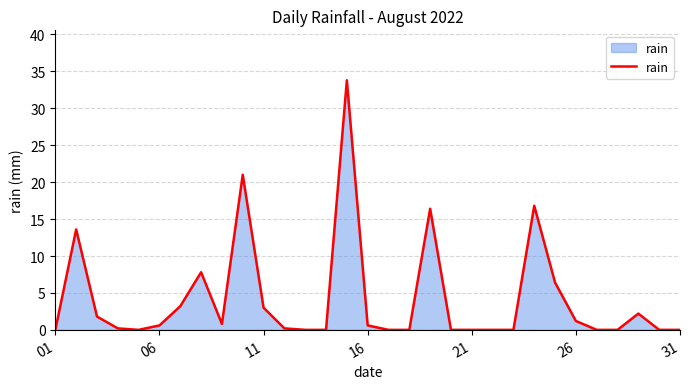

How many lines are shown in the chart?

1